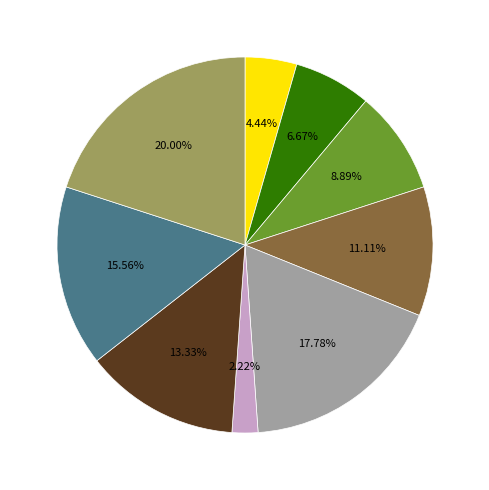

Does any single category account for the majority?

No